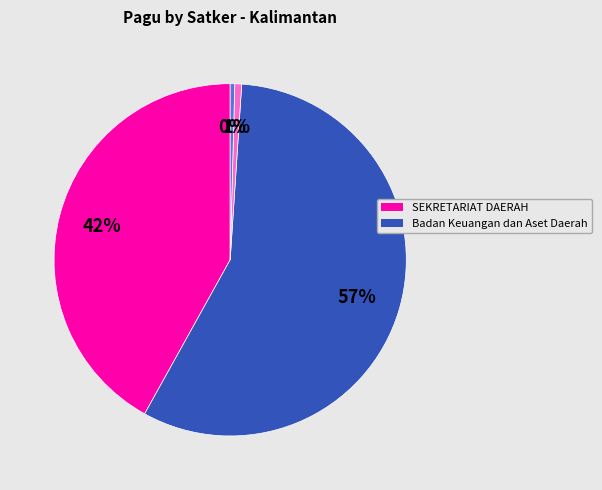

How many segments does this pie chart have?

4